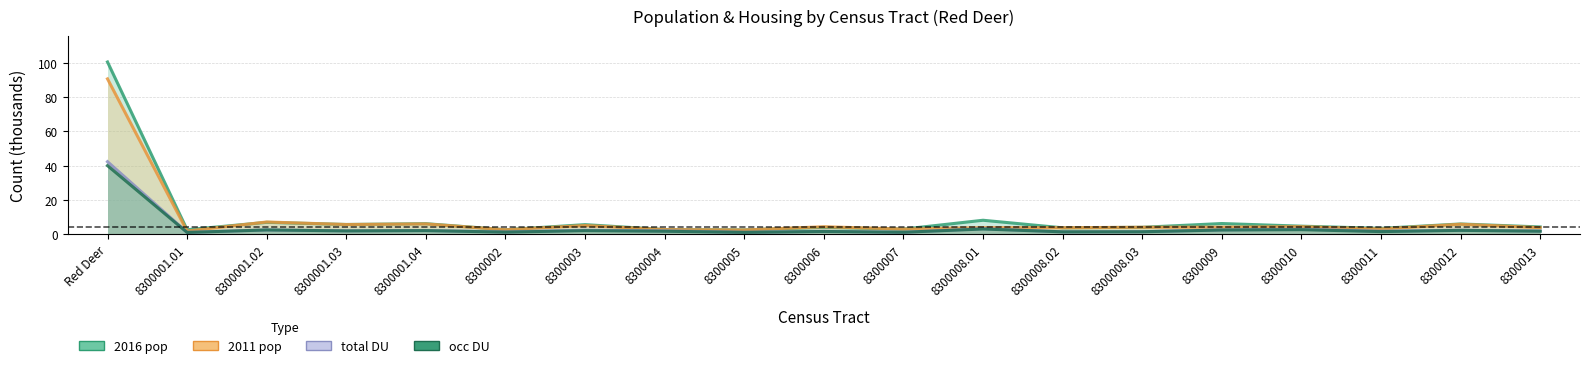

What is the difference between the highest and lowest values at 8300008.02?

2.4